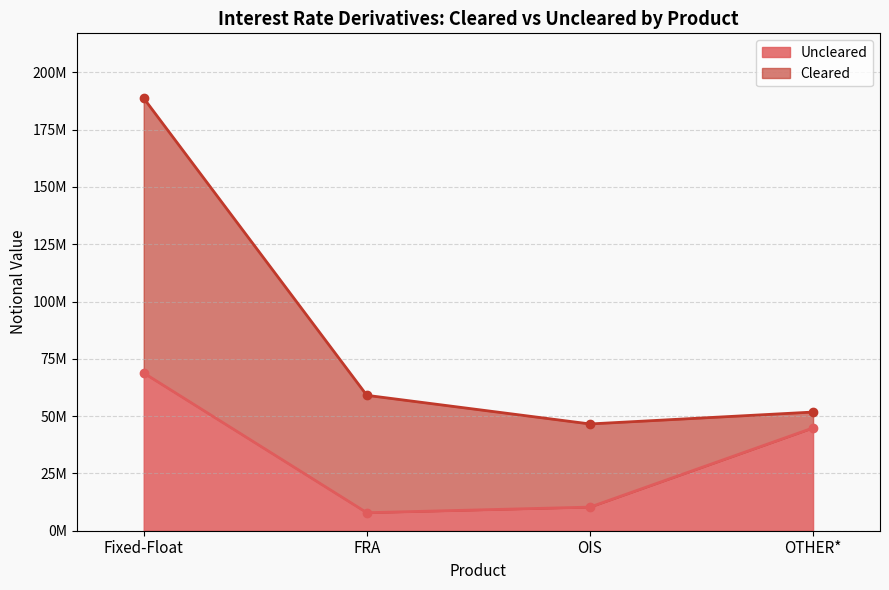

The value of TOTAL at OIS is 9456145. True or false?

False